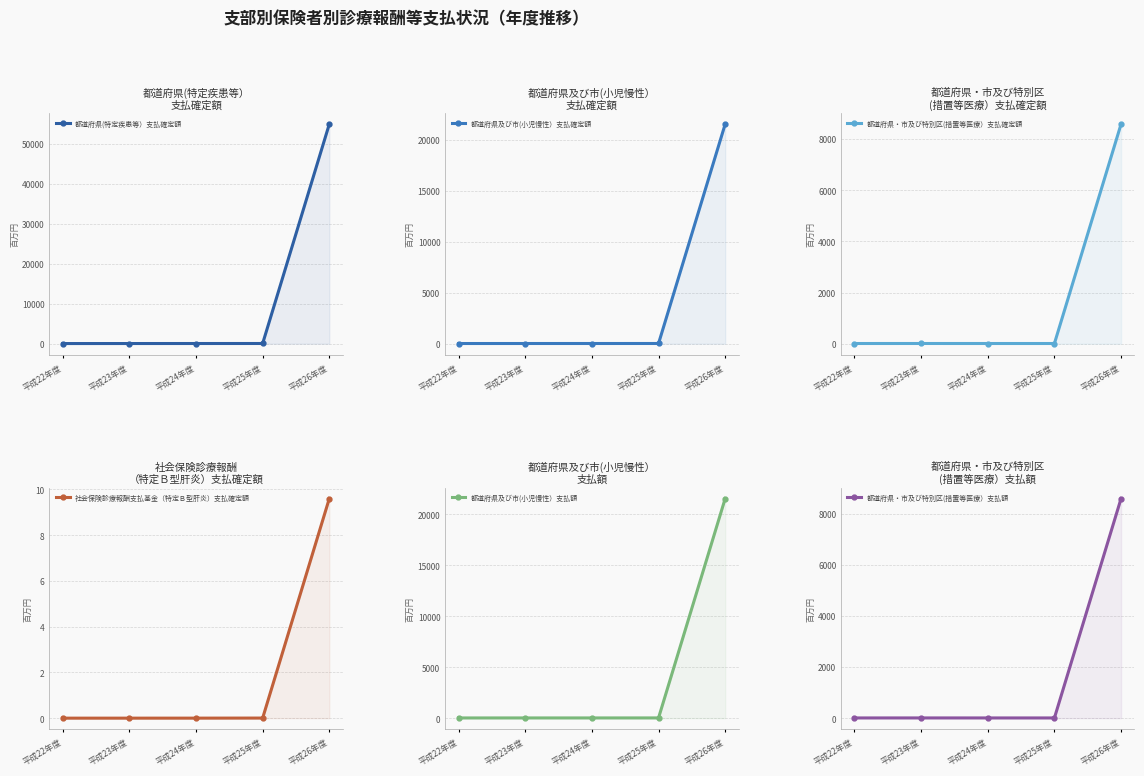

The 都道府県・市及び特別区(措置等医療）支払額 series shows 15.1 at 平成23年度. True or false?

False